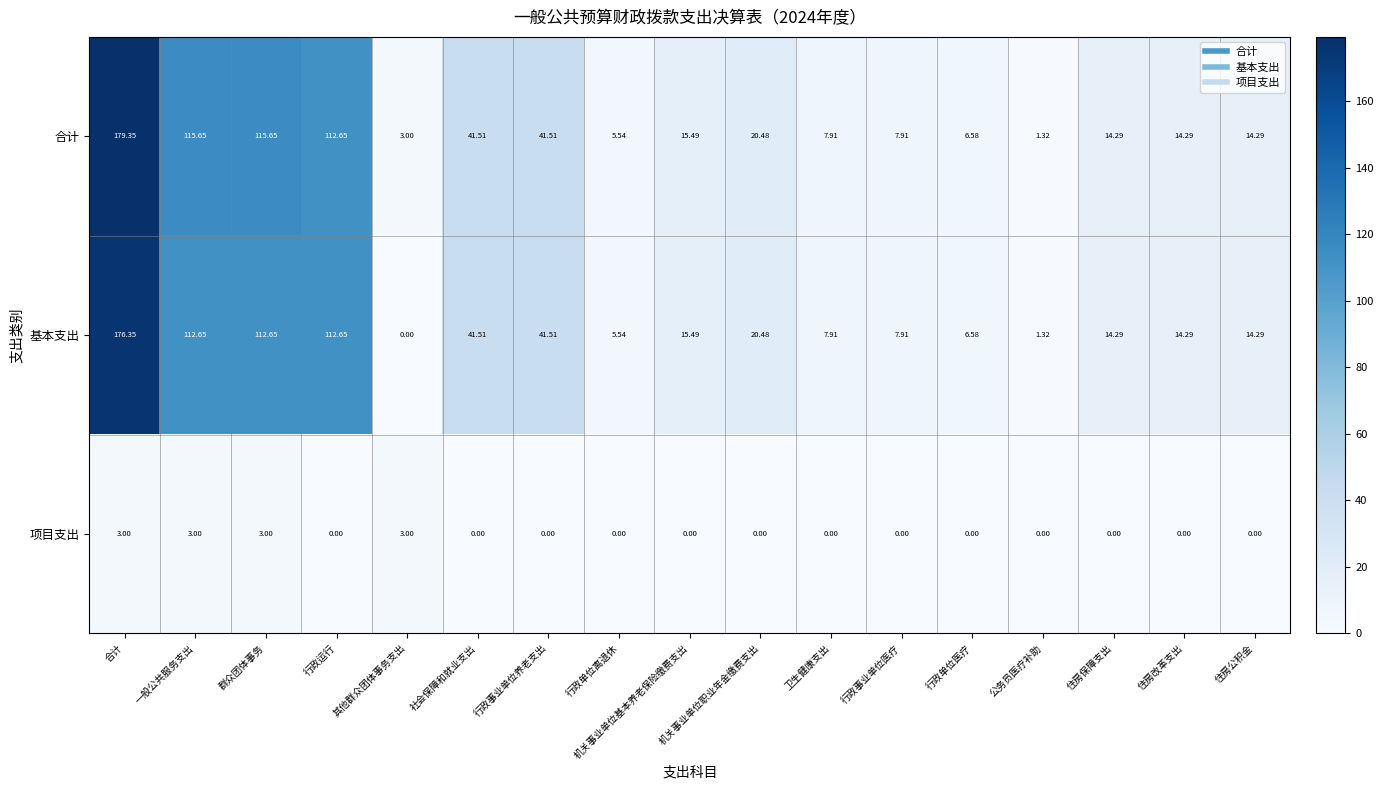

Which category has the highest value in the 合计 series?

合计